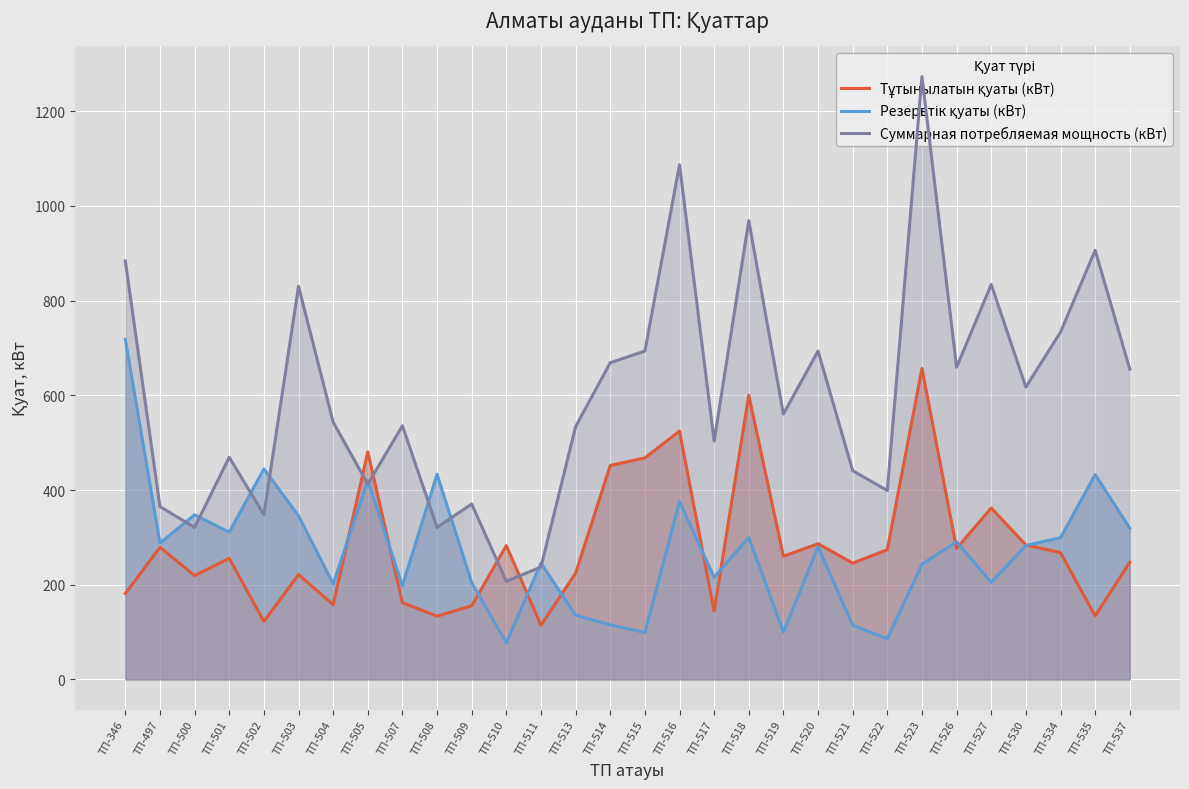

What are all the series names shown in the legend?

Тұтынылатын қуаты (кВт), Резервтік қуаты (кВт), Суммарная потребляемая мощность (кВт)